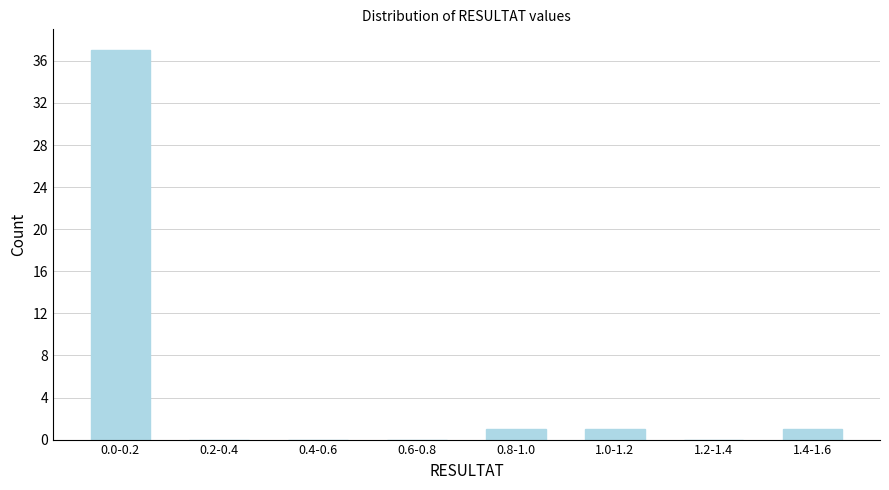

Reading right to left, extract all data points from this chart.

1.4-1.6=1	1.2-1.4=0	1.0-1.2=1	0.8-1.0=1	0.6-0.8=0	0.4-0.6=0	0.2-0.4=0	0.0-0.2=37